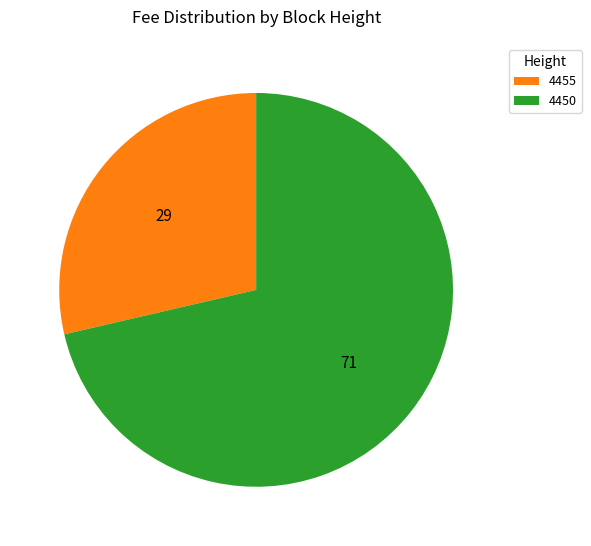

Count the number of slices in the pie.

2